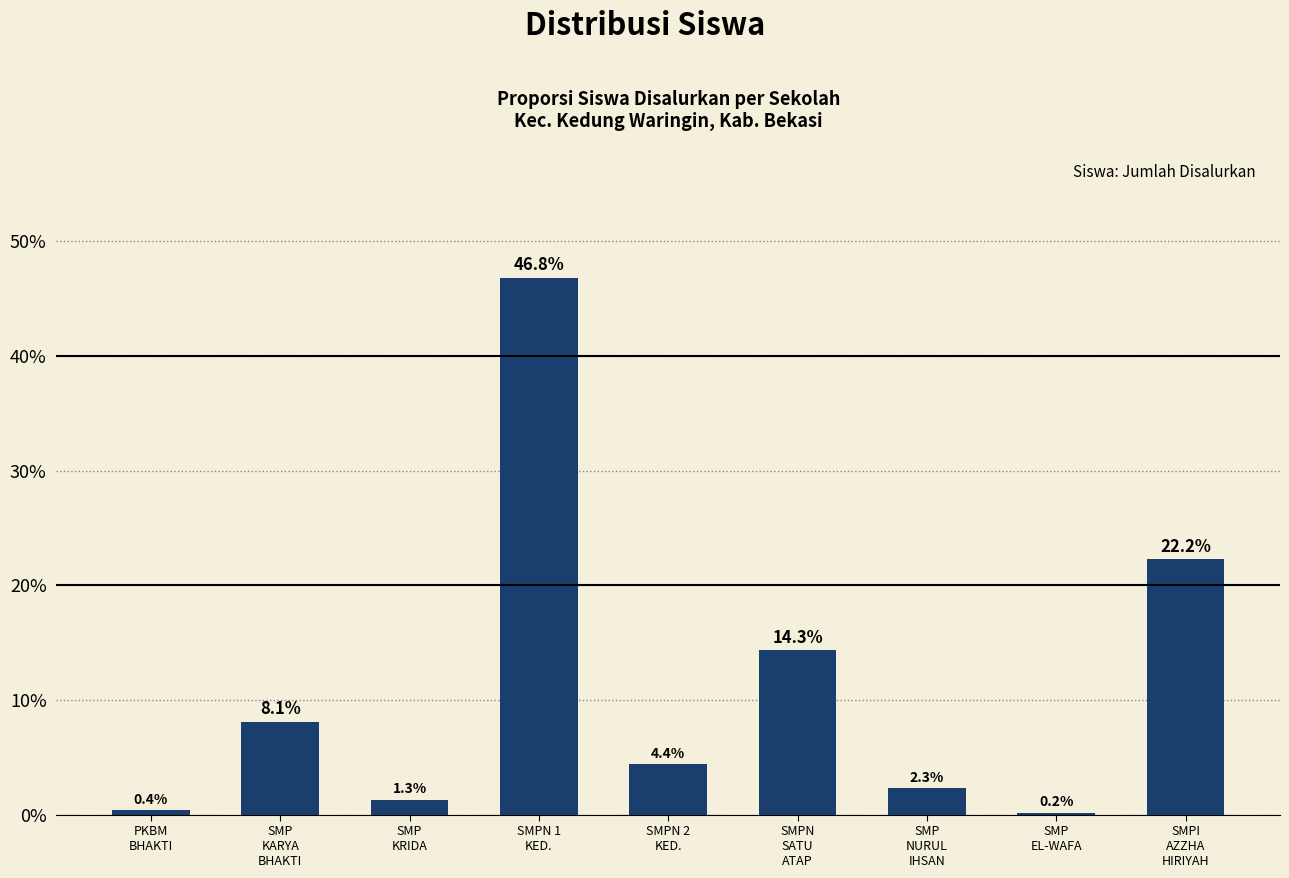

What is the greatest value displayed?

46.8